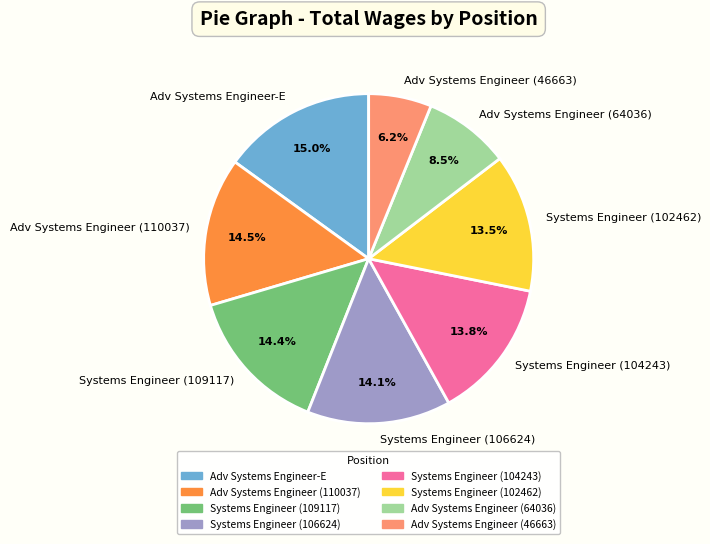

Is there a majority slice in this chart?

No